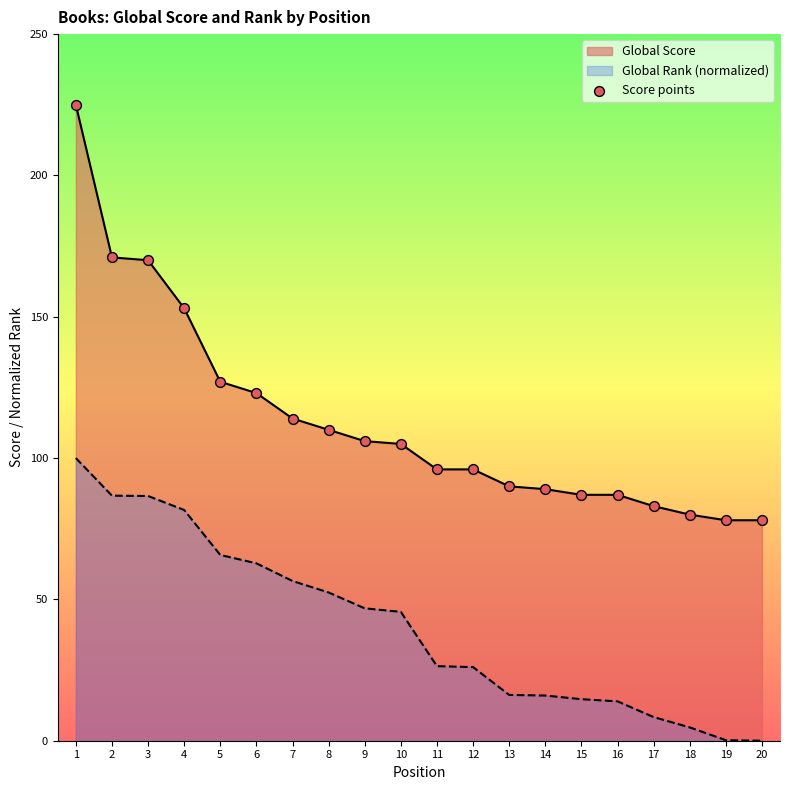

What is the change in value from 2 to 14?

-82